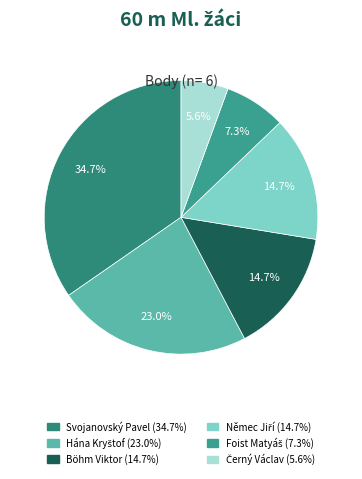

To the nearest percent, what portion does Hána Kryštof represent?

23%